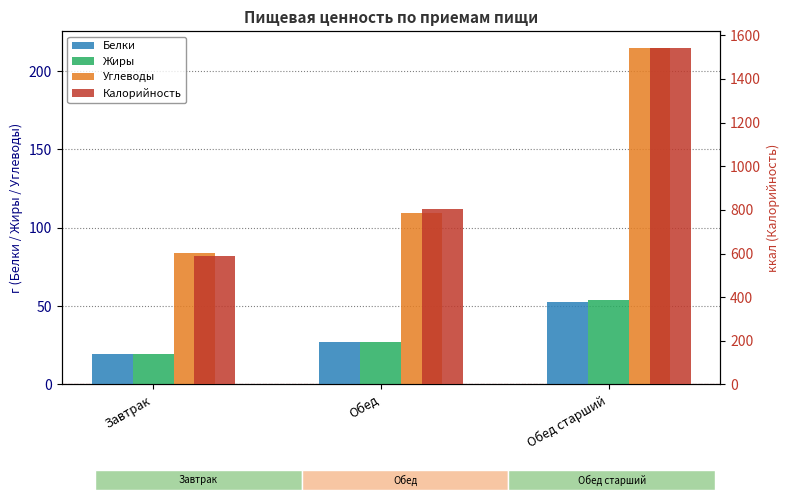

What is the total value across all series at Завтрак?

710.0